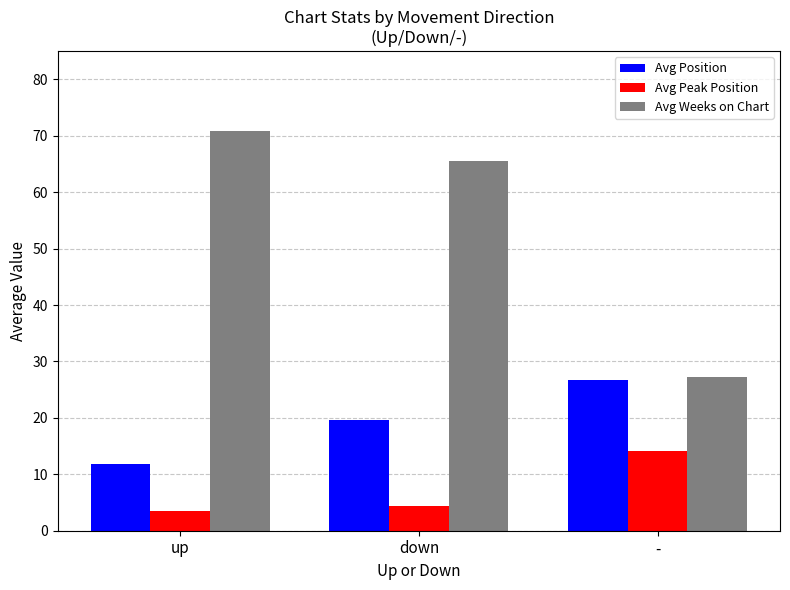

Which series has the largest range (max minus min)?

Avg Weeks on Chart